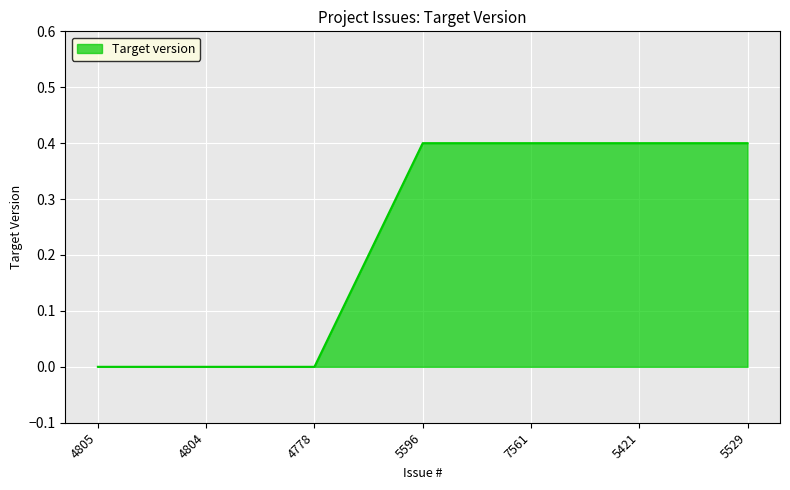

What is the sum of all values?

1.6